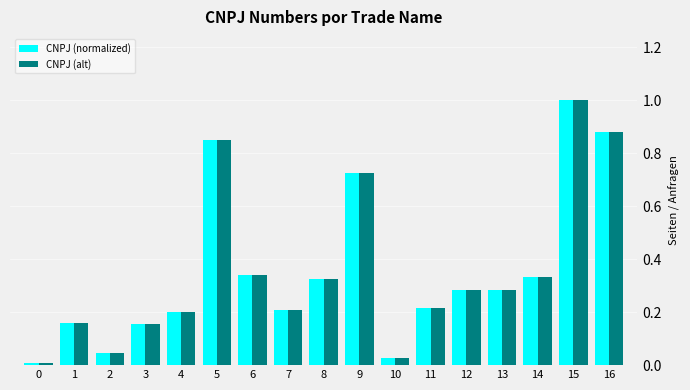

What is the average value of the CNPJ (alt) series?

0.4